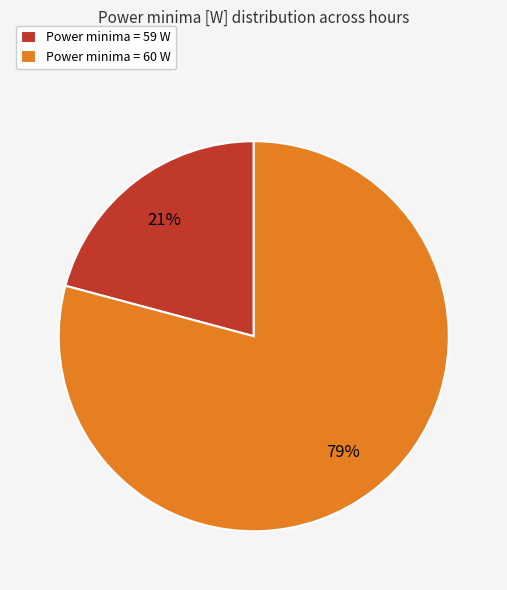

The Power minima = 60 W slice represents 68% of the pie. True or false?

False